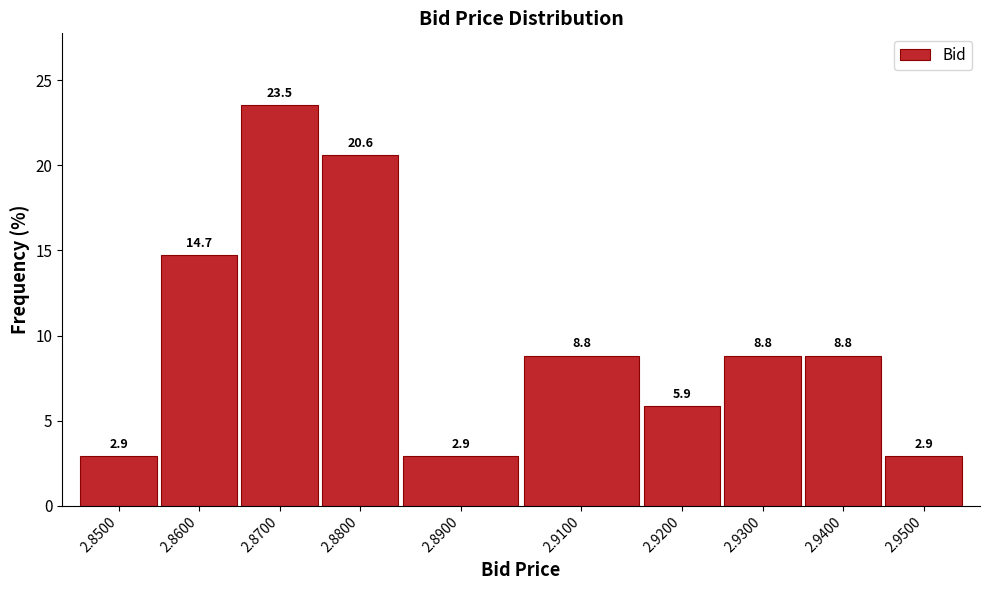

Reading left to right, what are all the values shown in this chart?

2.9	14.7	23.5	20.6	2.9	8.8	5.9	8.8	8.8	2.9